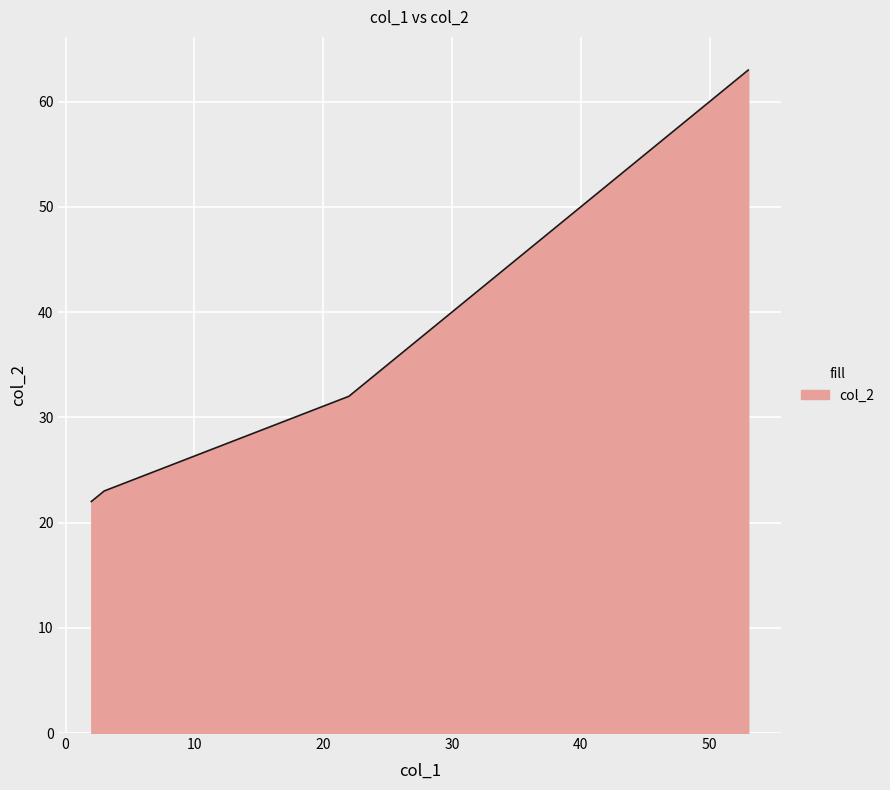

Count the number of data series in this chart.

1